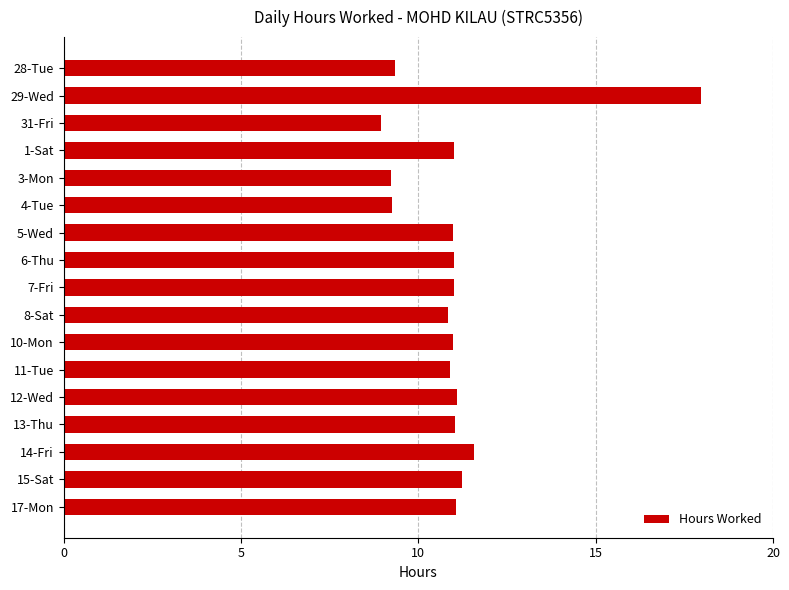

How many data points does each series have?

17